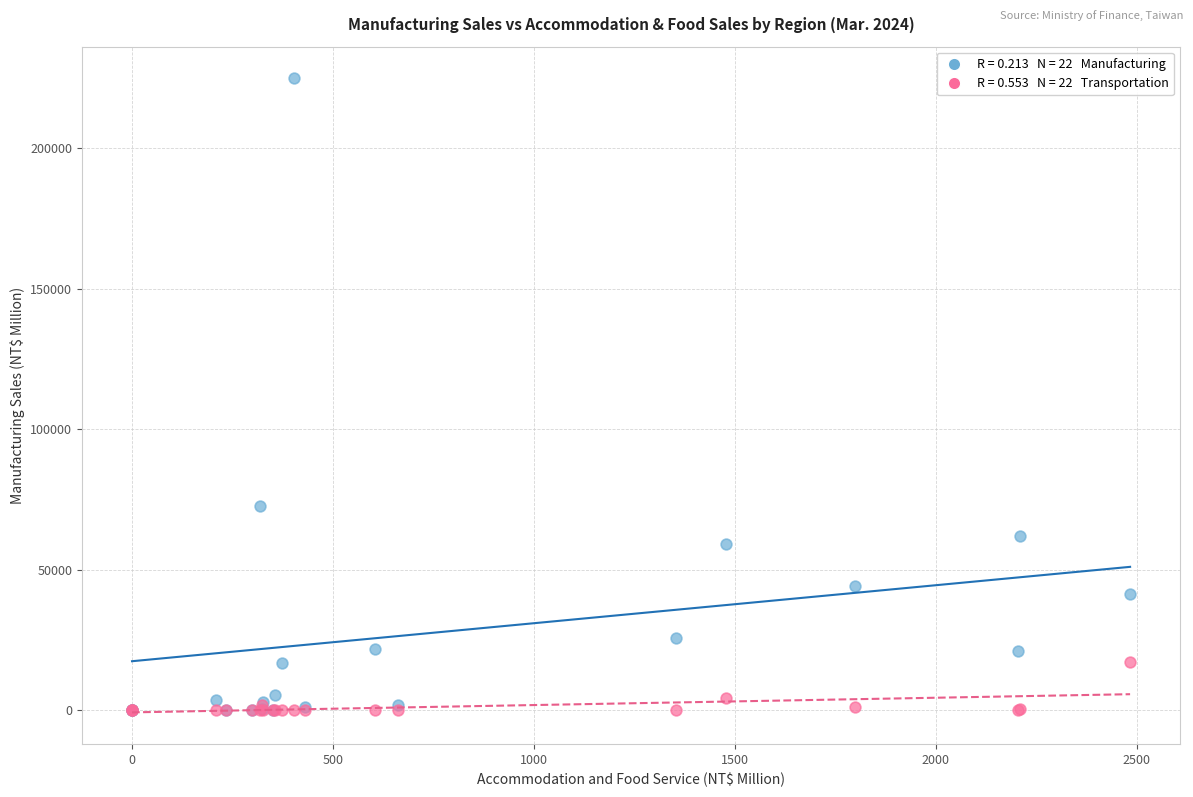

Across all series, what Y value is closest to 112412?

72543